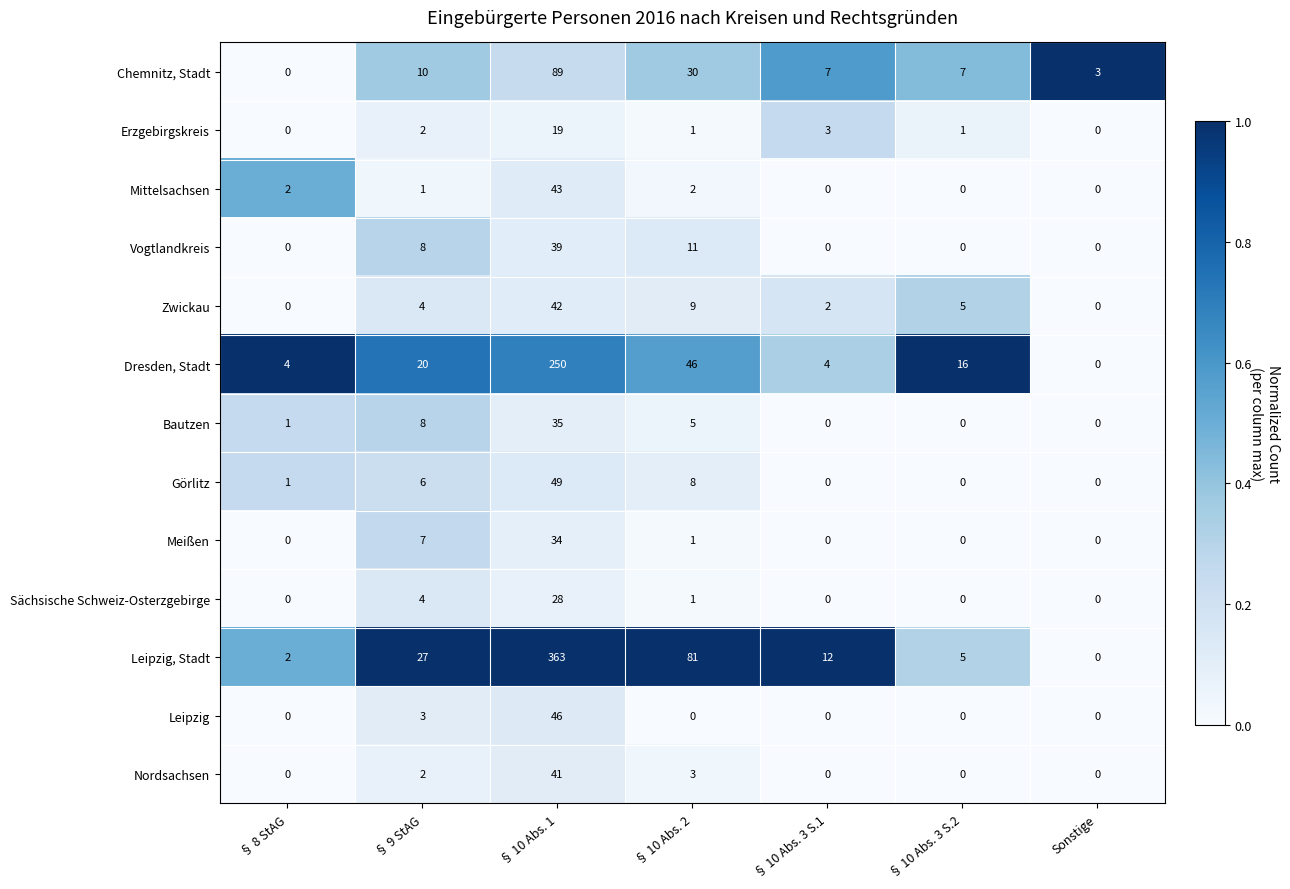

How many values in Leipzig are above zero?

2